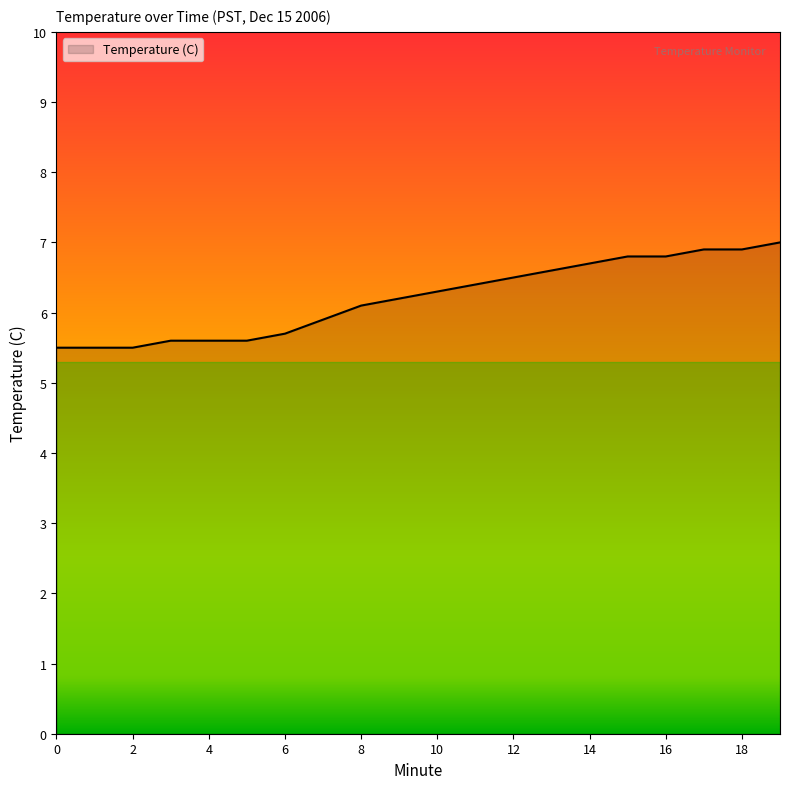

What is the greatest value displayed?

7.0